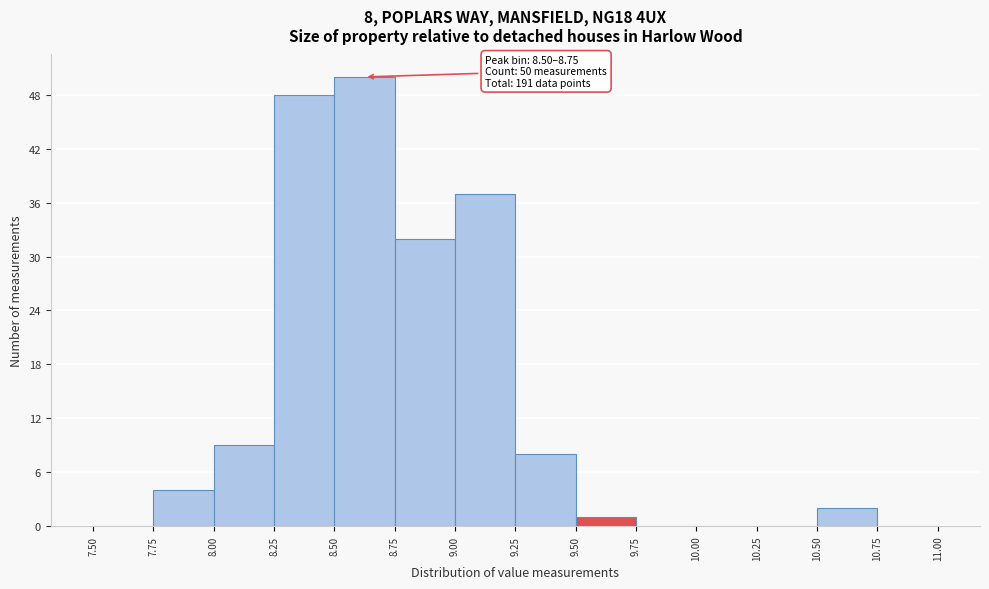

Which range on the x-axis has the tallest bar?

8.50 to 8.75